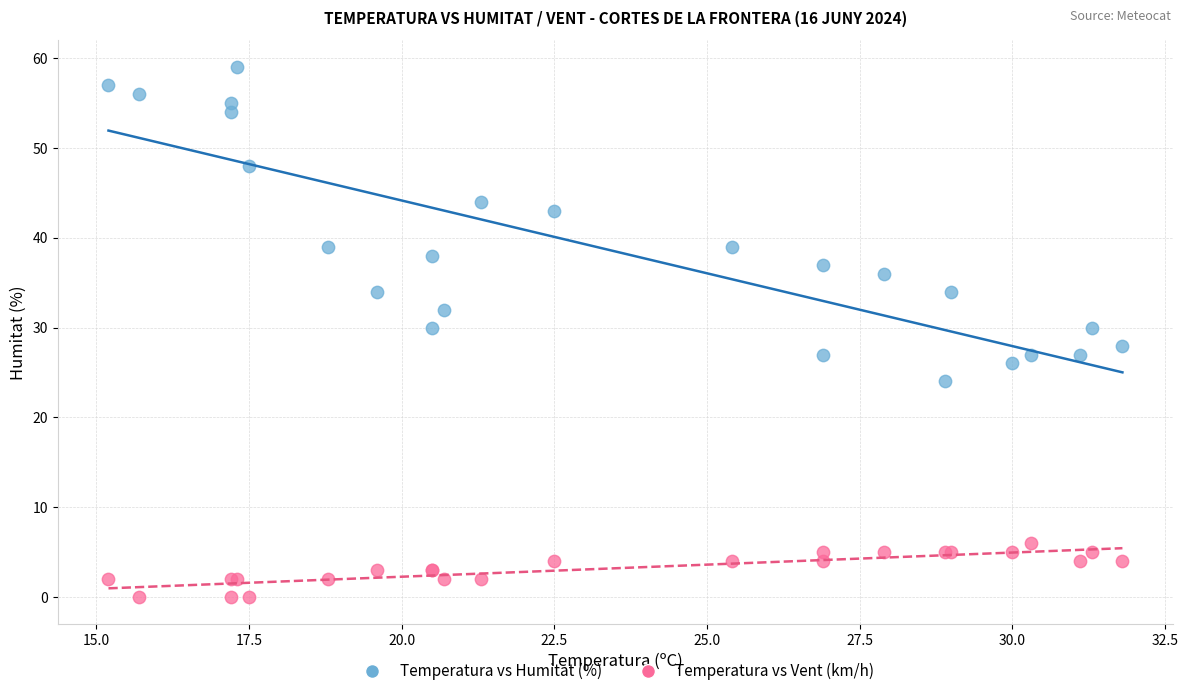

Which series contains the highest Y value?

Temperatura vs Humitat (%)